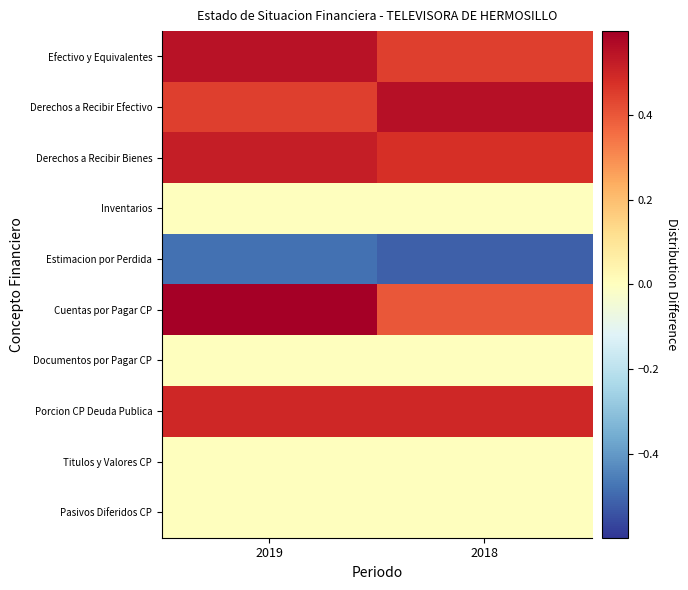

Rank the series by their maximum value, from lowest to highest.

Estimacion por Perdida, Inventarios, Documentos por Pagar CP, Titulos y Valores CP, Pasivos Diferidos CP, Porcion CP Deuda Publica, Derechos a Recibir Bienes, Efectivo y Equivalentes, Derechos a Recibir Efectivo, Cuentas por Pagar CP